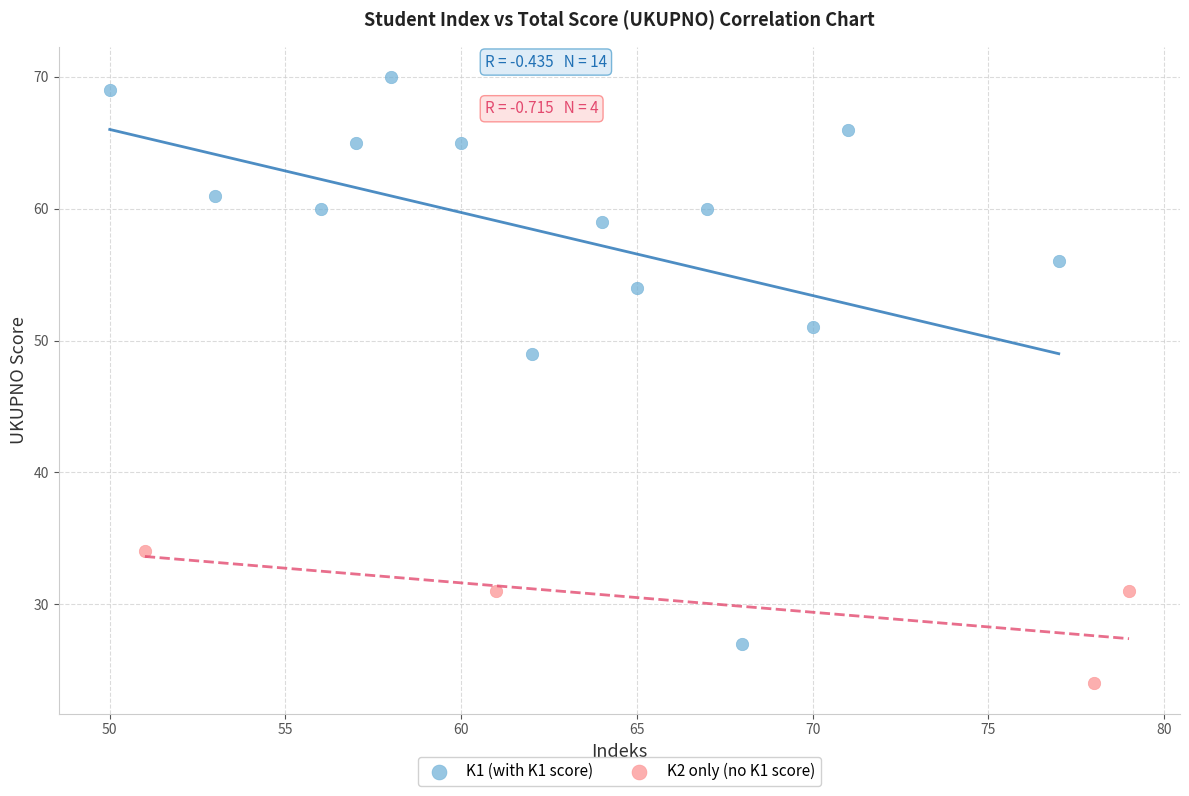

Which series has the largest Y range (max minus min)?

K1 (with K1 score)